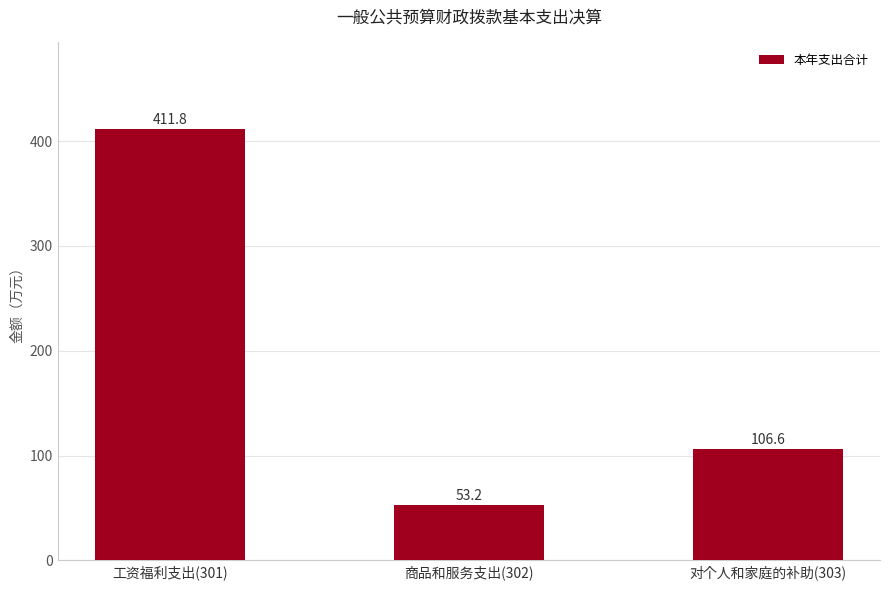

Are the bars horizontal?

No